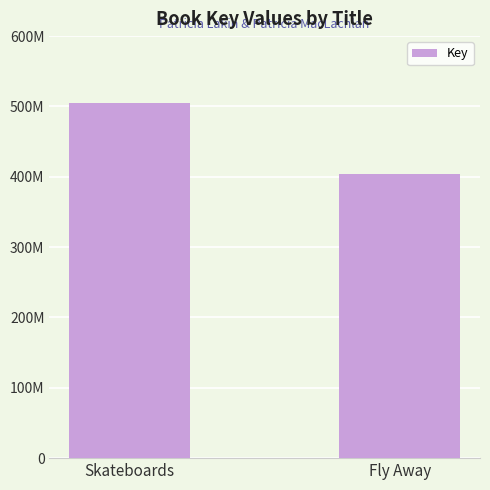

Approximately how many times larger is the value at Fly Away compared to Skateboards?

0.8